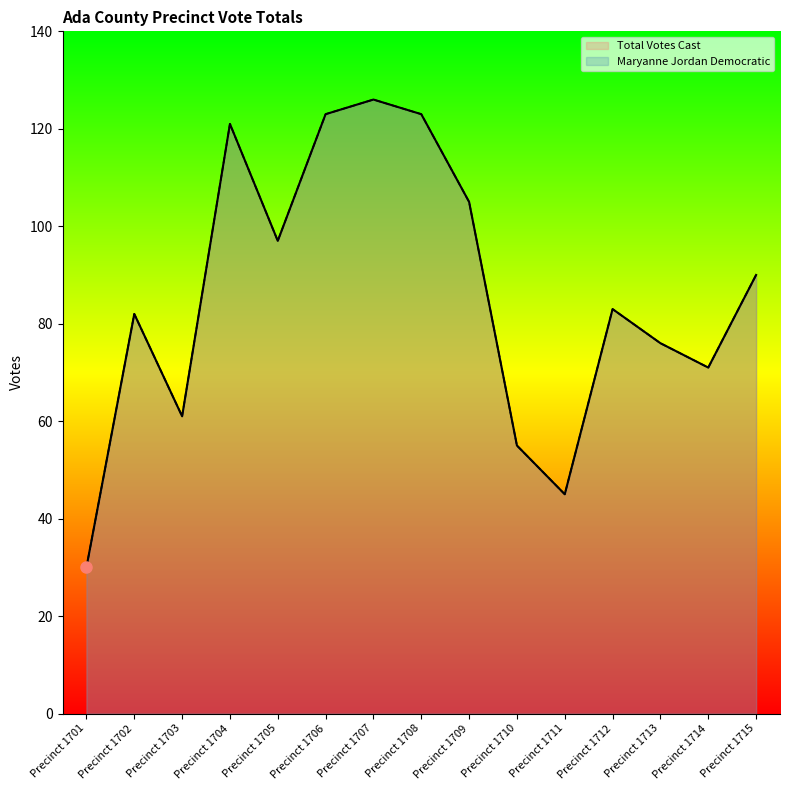

True or false: Maryanne Jordan Democratic and Total Votes Cast intersect in this chart.

False